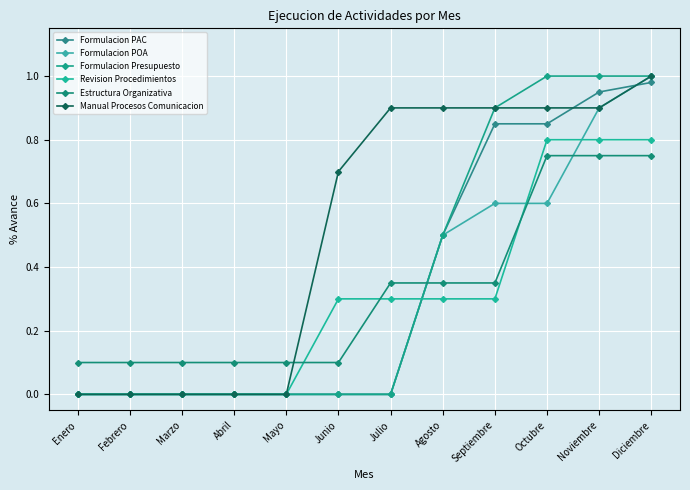

Is it true that Manual Procesos Comunicacion equals 0.0 at Febrero?

True